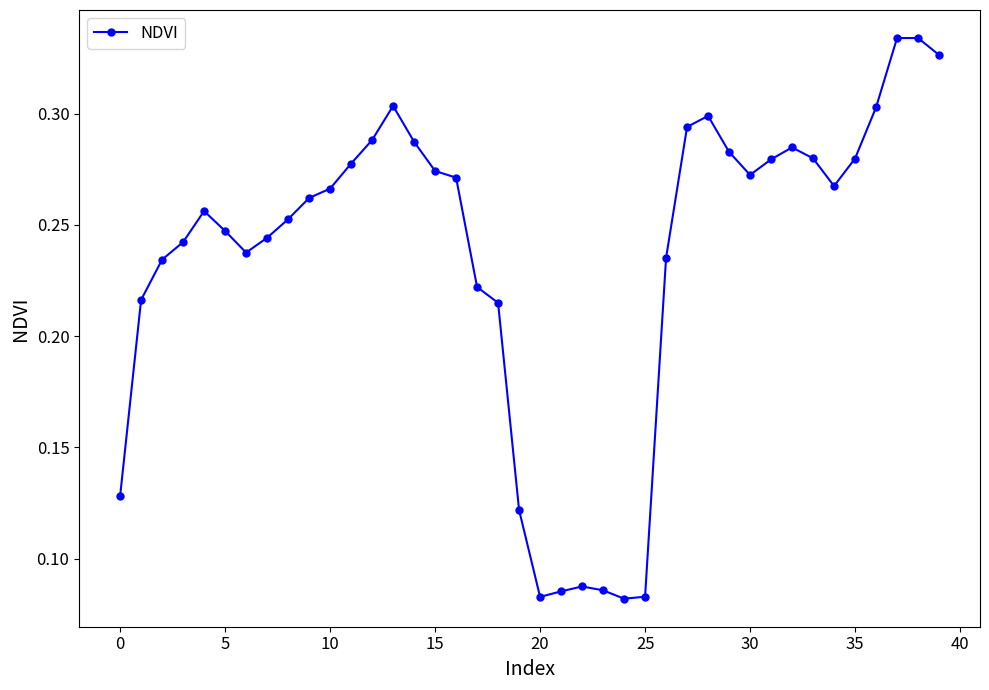

What is the sum of all values?

9.4